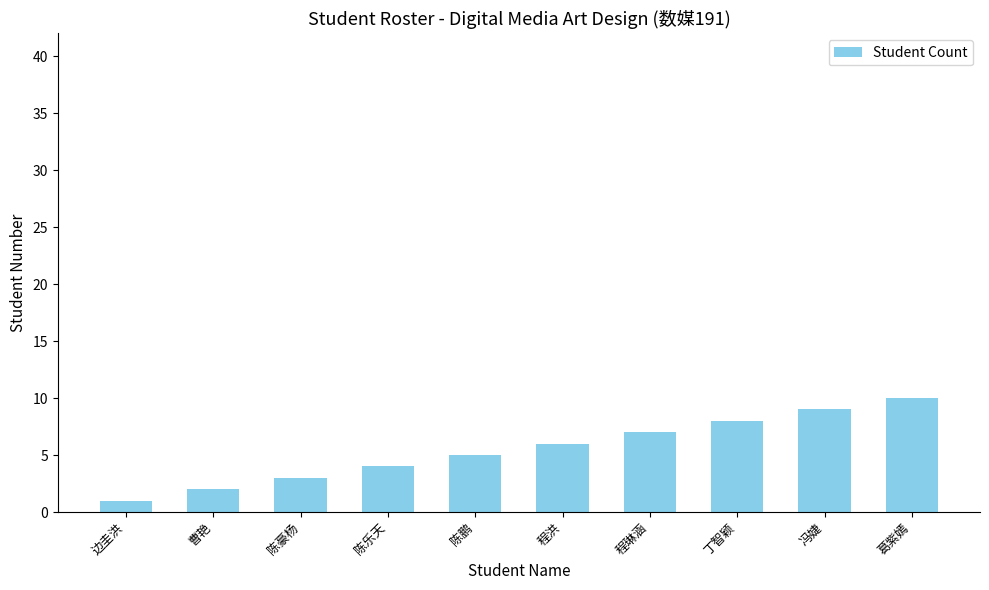

What is the value of the 7th bar from the left?

7